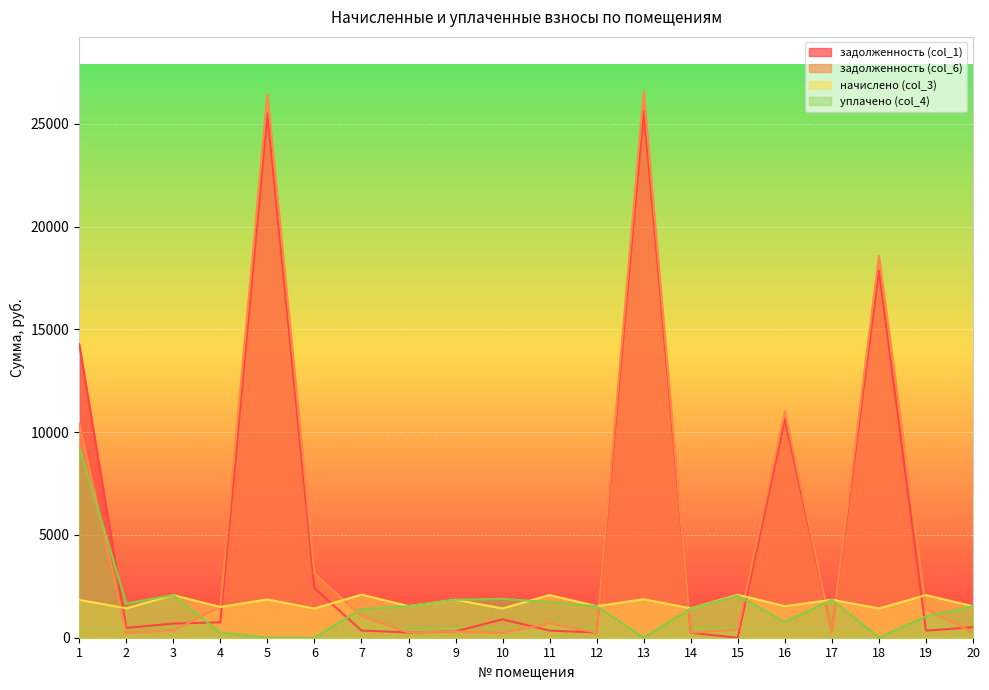

What is the value of the задолженность (col_6) point at the 10th from the left?

237.4